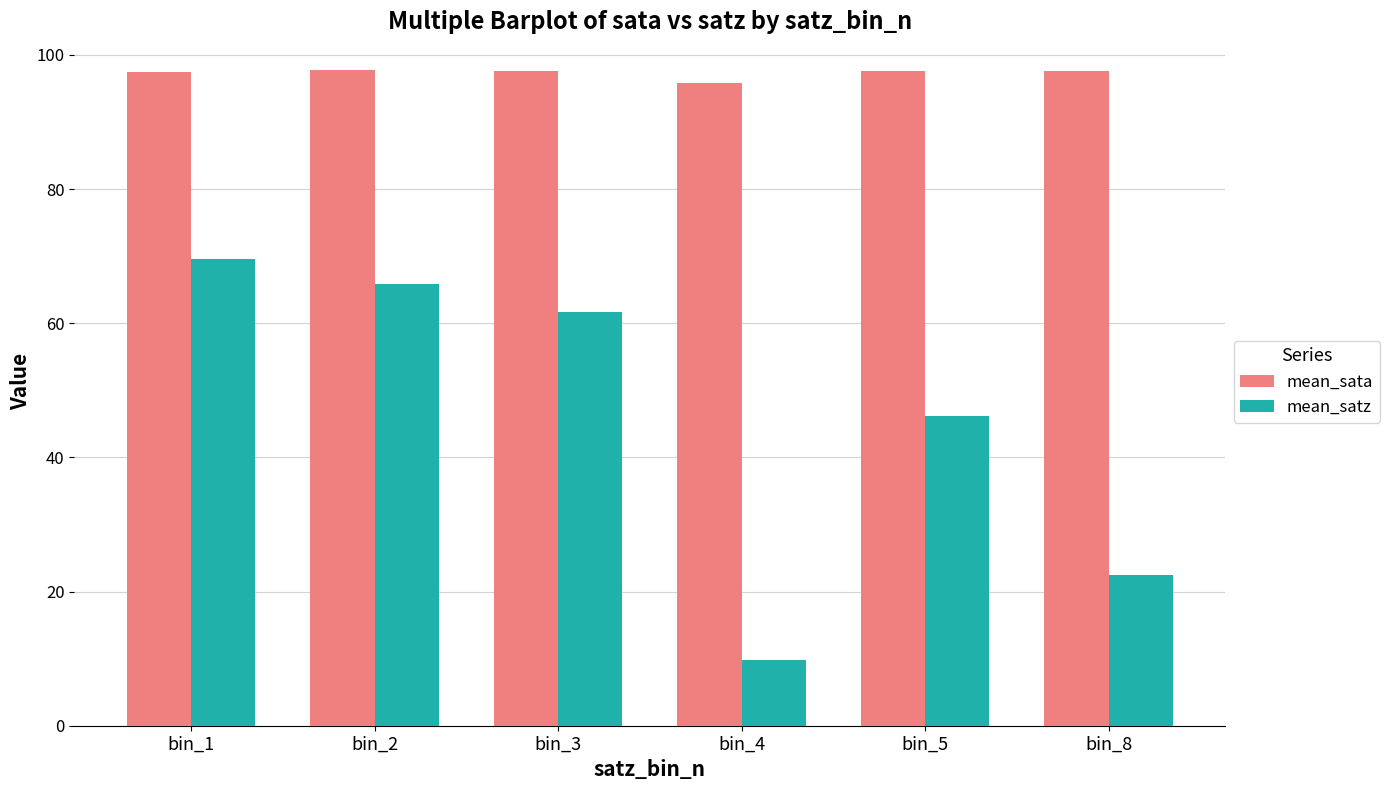

At how many categories does at least one series exceed 41?

6